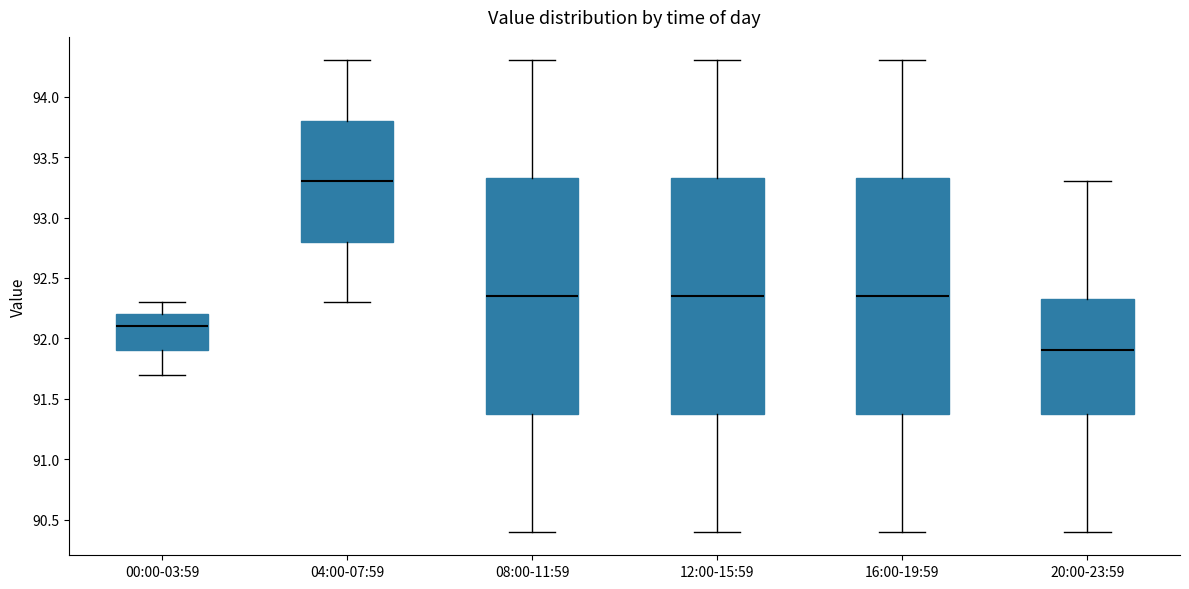

Where is the upper edge of the box for 08:00-11:59 on the y-axis? The values are not printed on the chart, so give them approximately, as read against the axis.

93.35